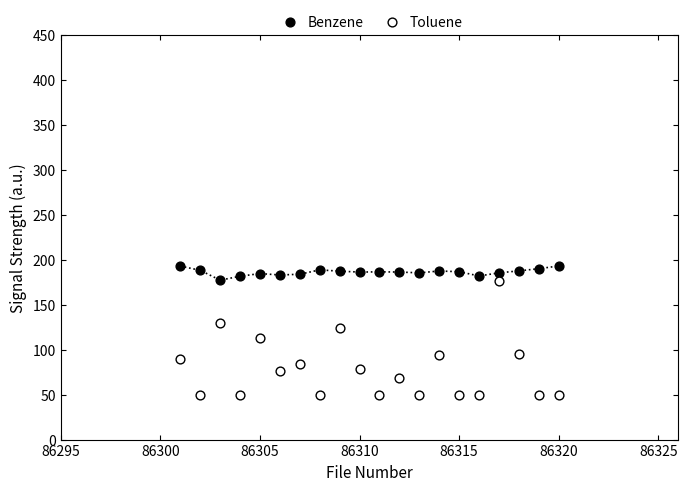

Which series has the largest Y range (max minus min)?

Toluene